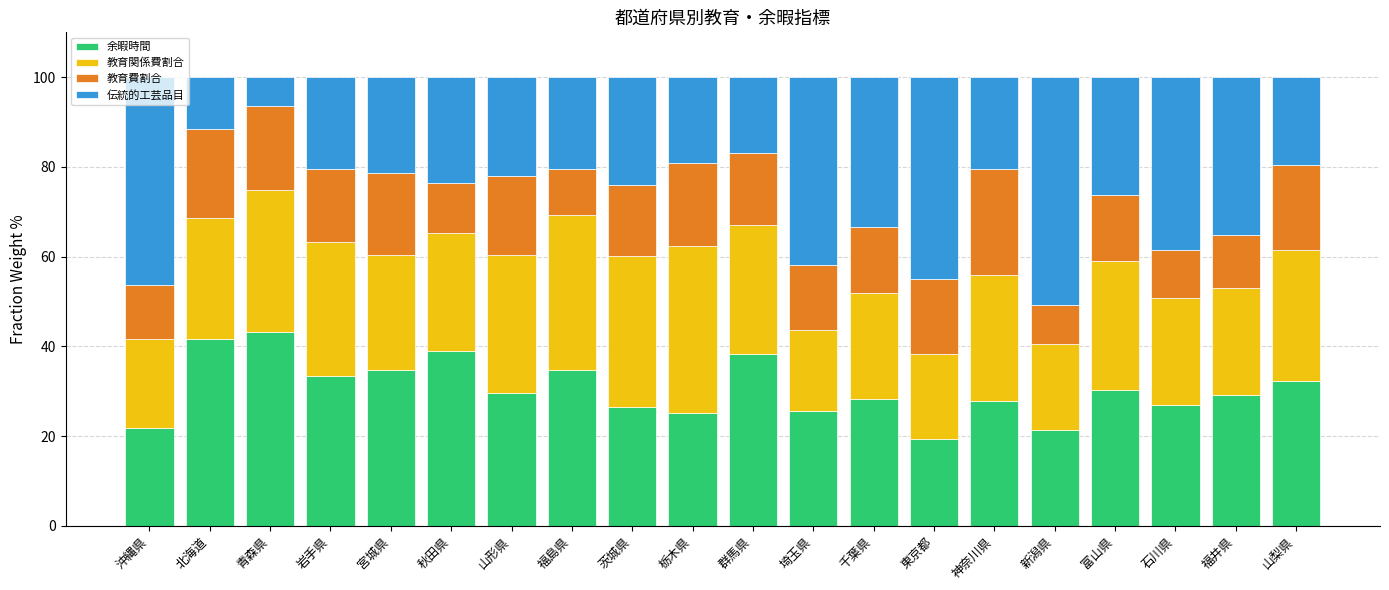

What is the total value across all series at 栃木県?

100.0